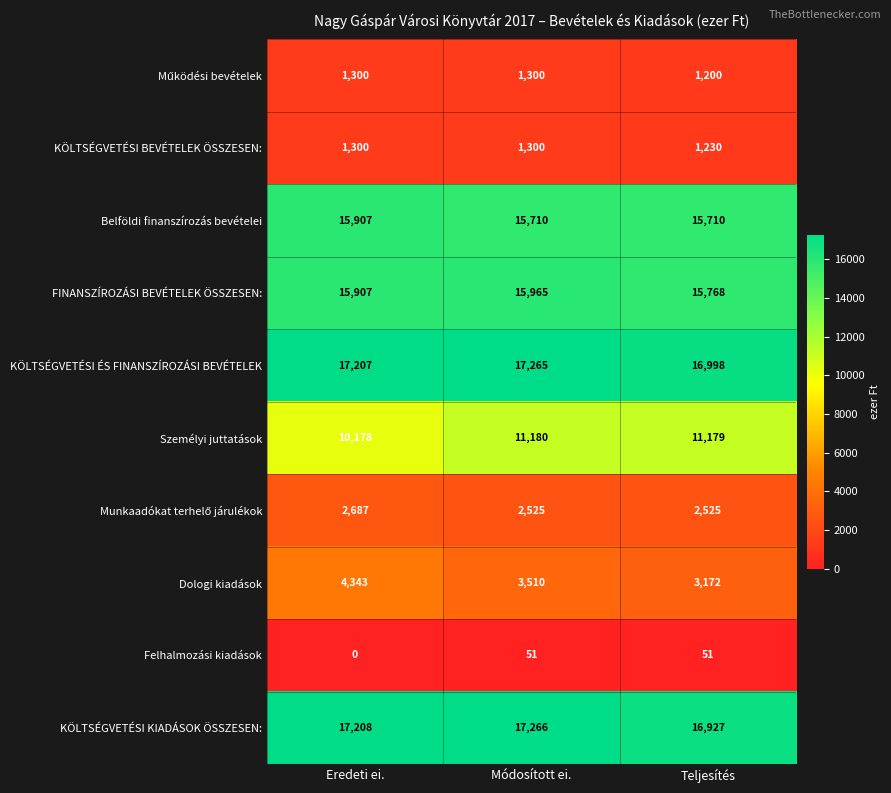

How many series are shown in this chart?

10